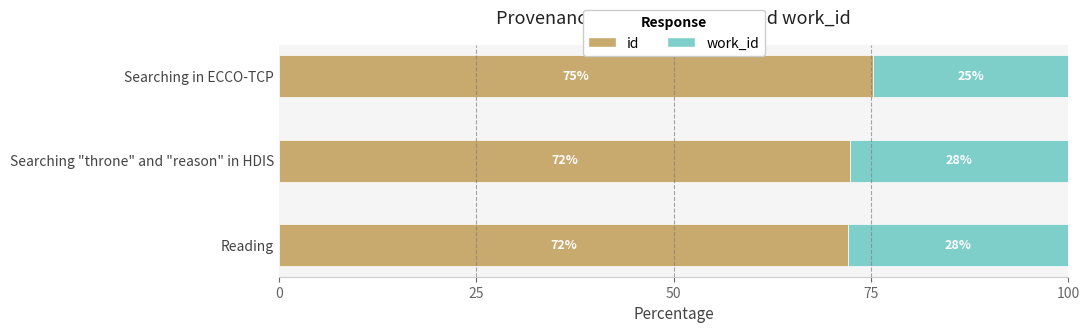

Is it true that id equals 16.5 at Searching "throne" and "reason" in HDIS?

False